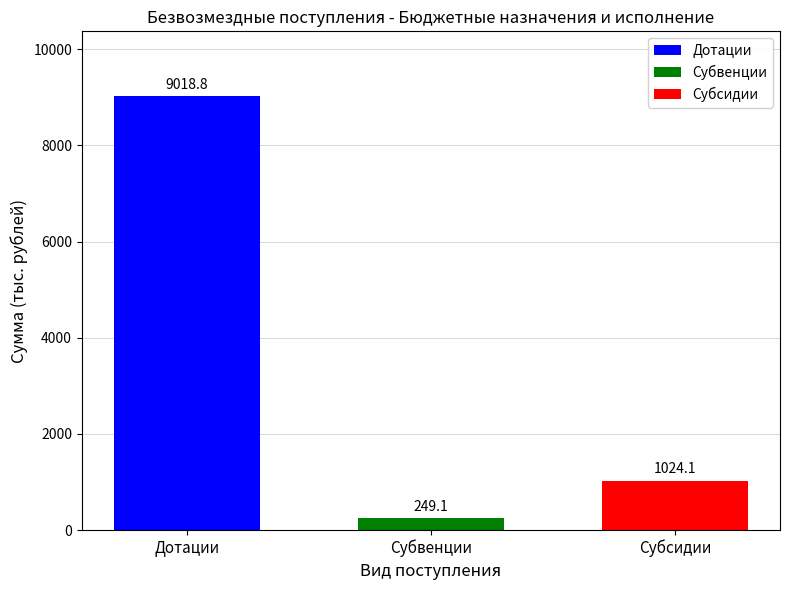

Which series has the widest spread of values?

Дотации